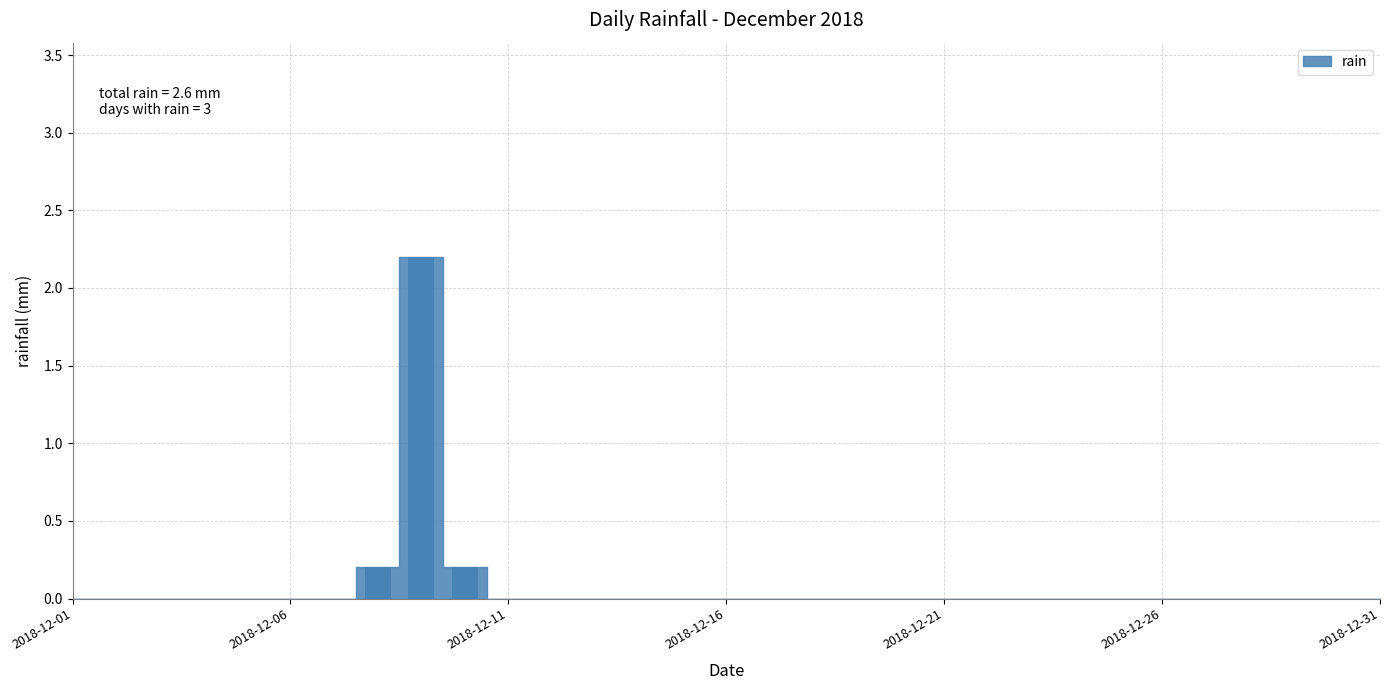

What is the sum of all values?

2.6